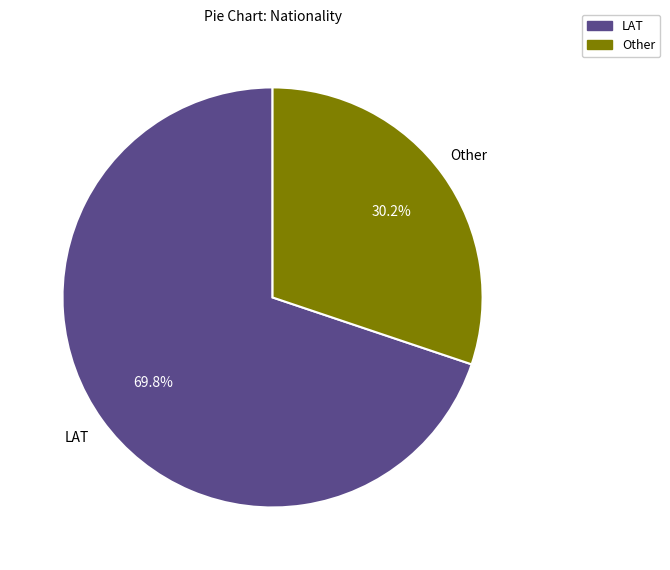

Which has a higher value, Other or LAT?

LAT